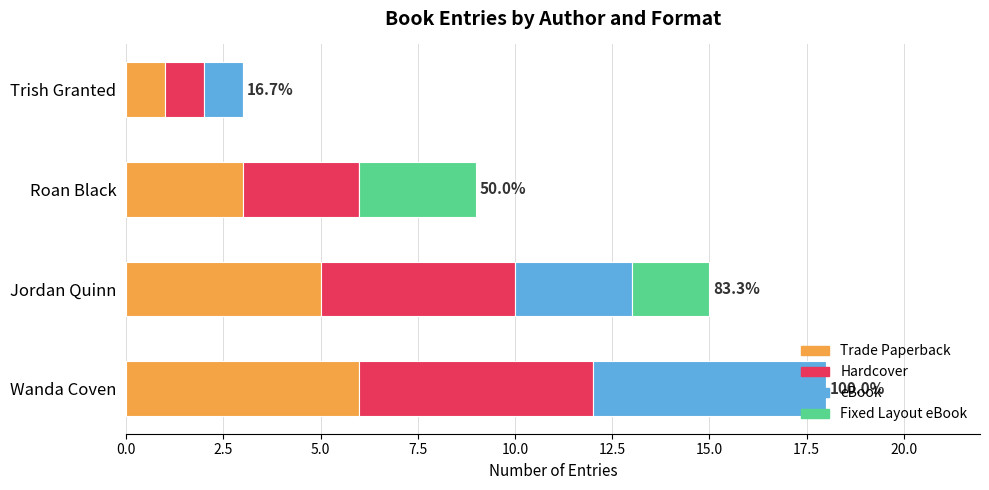

What is the highest value of the Trade Paperback series?

6